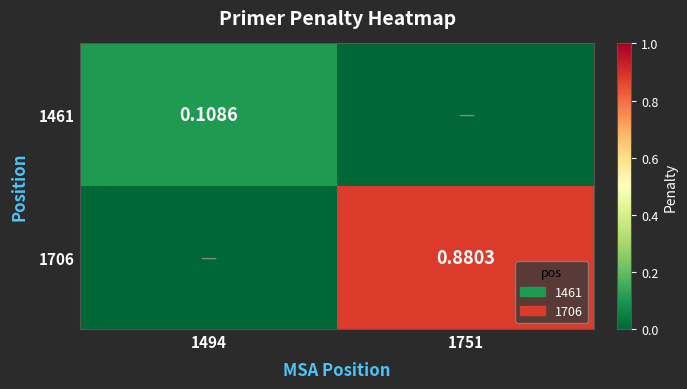

At which category is the sum across all series the highest?

1751